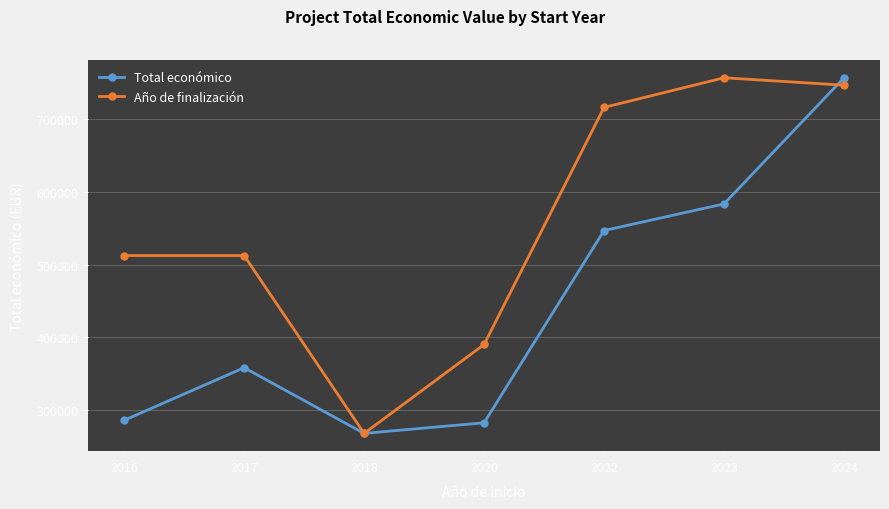

In Año de finalización, how many points are lower than both neighbors (excluding endpoints)?

1